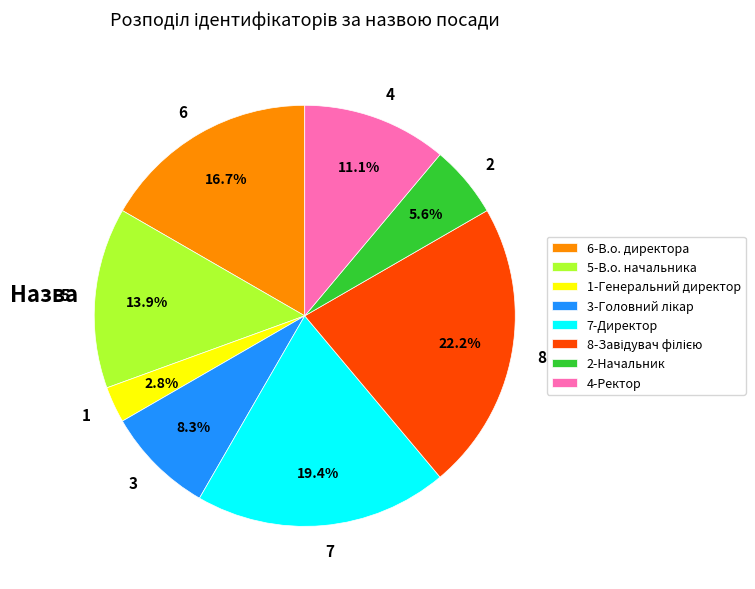

What is the total percentage of 4 and 8?

33.3%